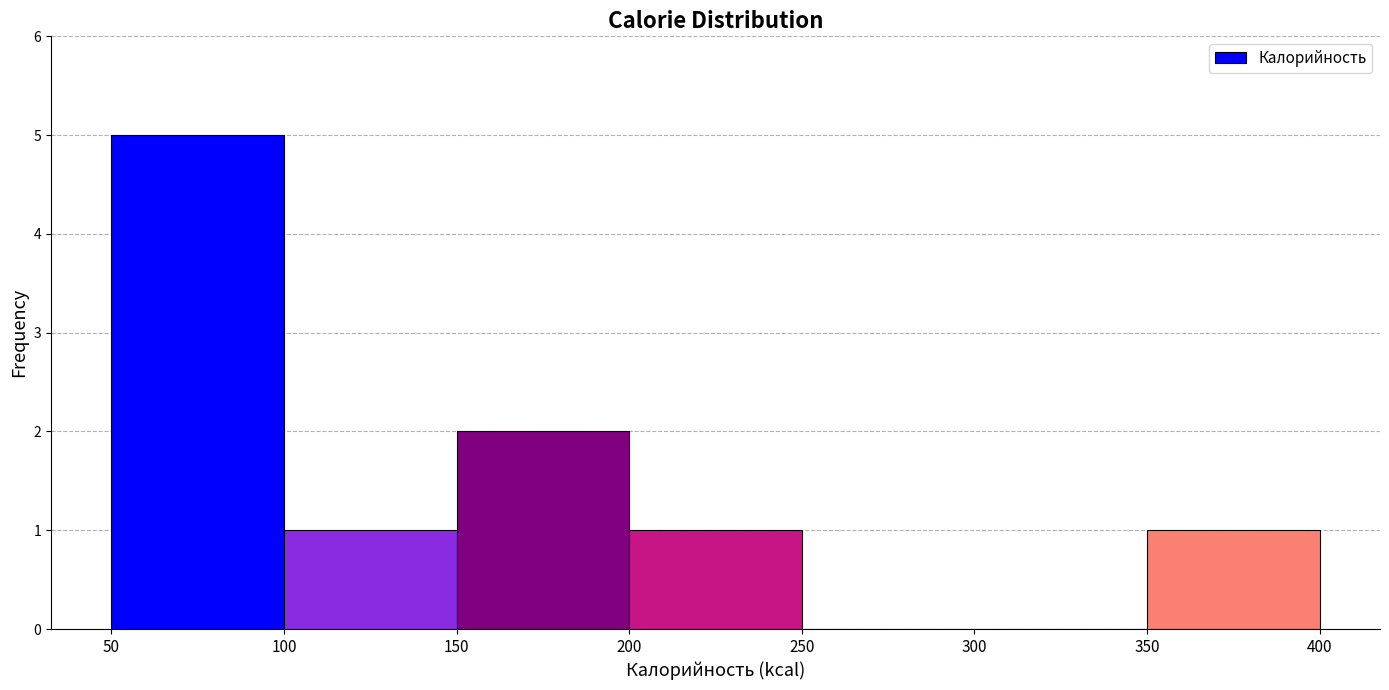

Reading left to right, list every bar in this chart as the range it spans on the x-axis followed by its height. The values are not printed on the chart, so give them approximately, as read against the axis.

50 to 100: 5
100 to 150: 1
150 to 200: 2
200 to 250: 1
250 to 300: 0
300 to 350: 0
350 to 400: 1